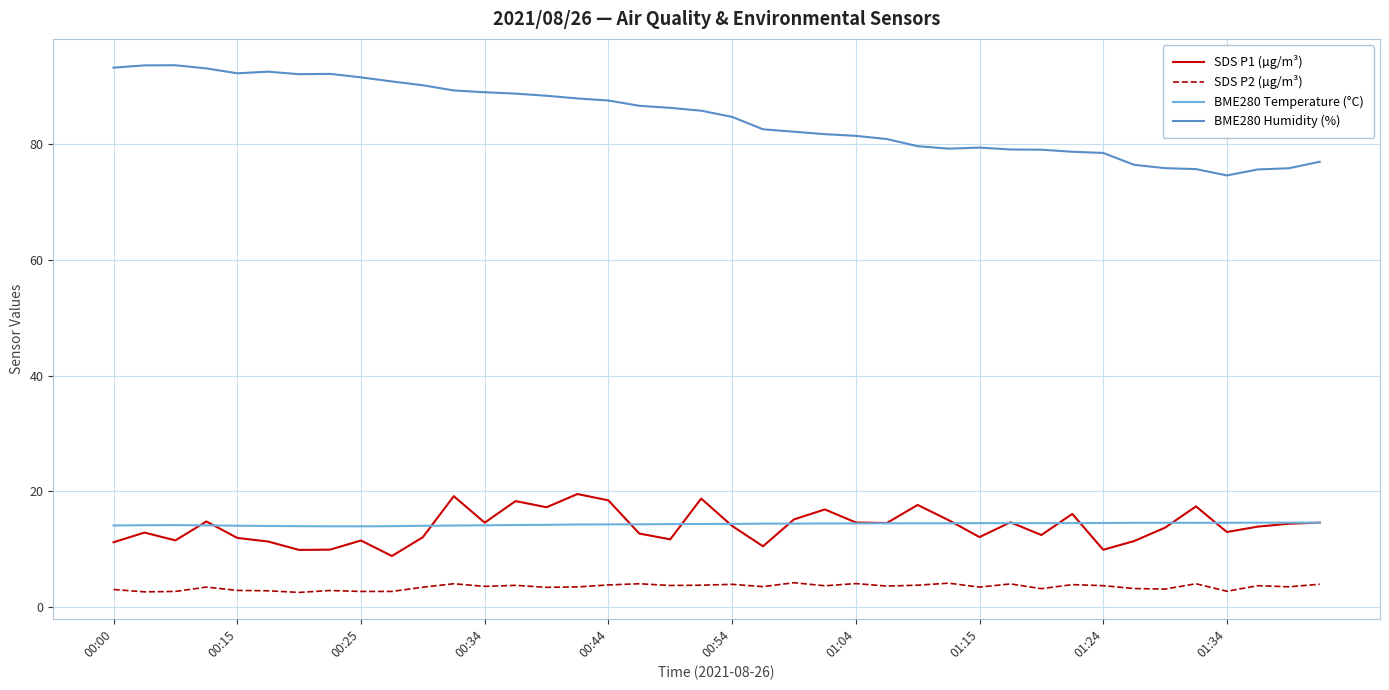

True or false: BME280 Humidity (%) and BME280 Temperature (°C) intersect in this chart.

False